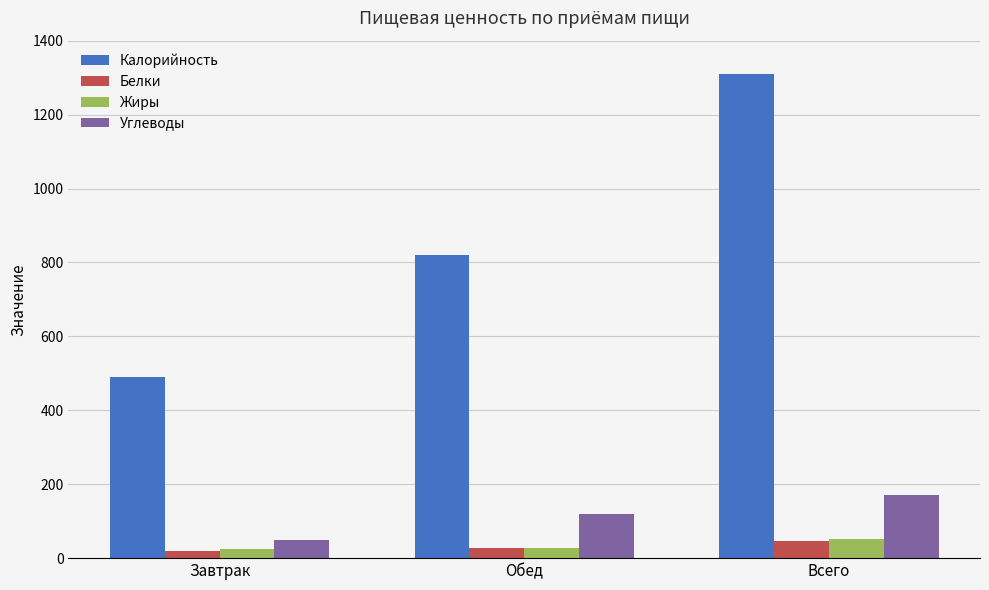

What value does the Калорийность series have at Всего?

1310.1